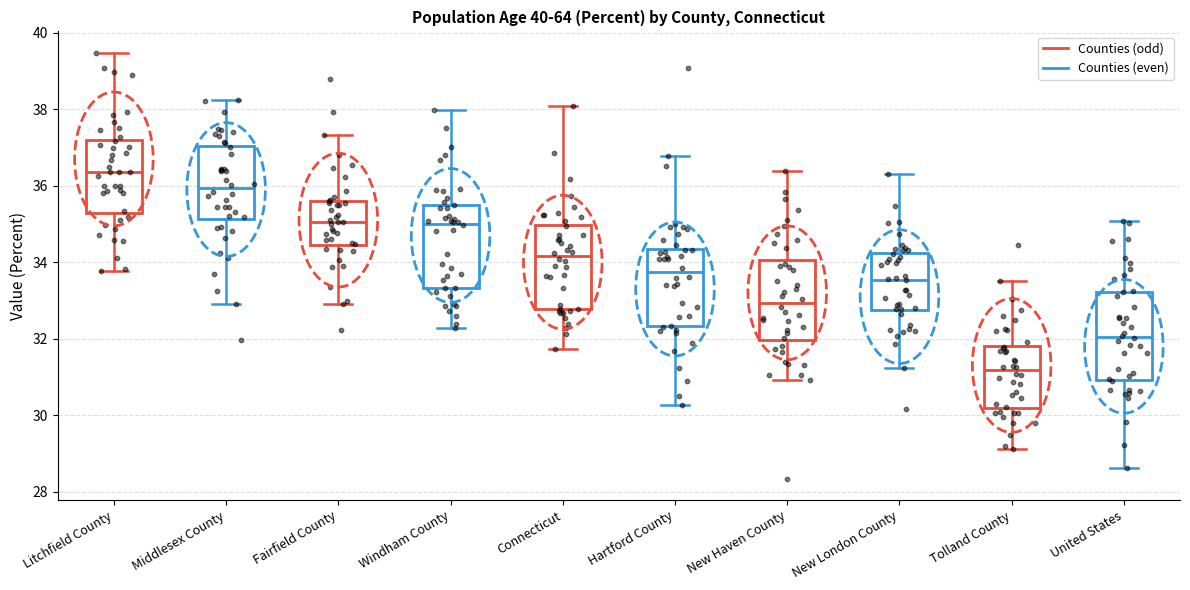

Where does the lower whisker of the box for United States end on the y-axis? The values are not printed on the chart, so give them approximately, as read against the axis.

28.6